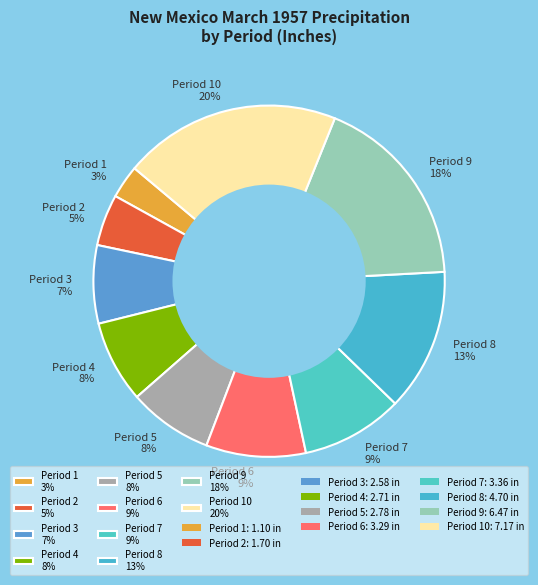

Between Period 2 5% and Period 10 20%, which is larger?

Period 10 20%